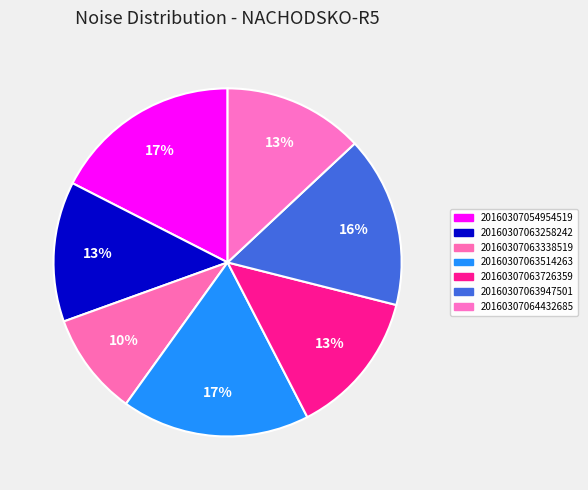

To the nearest percent, what is the combined percentage of 20160307063258242 and 20160307063338519?

23%